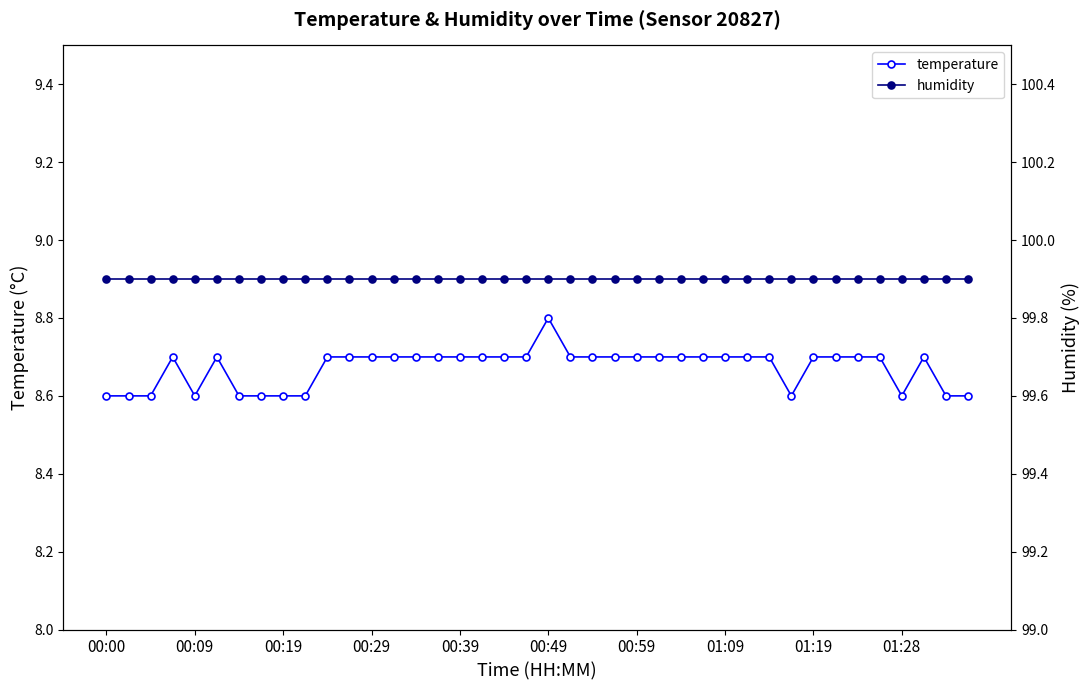

Count the temperature values in the range 8 to 9.

40